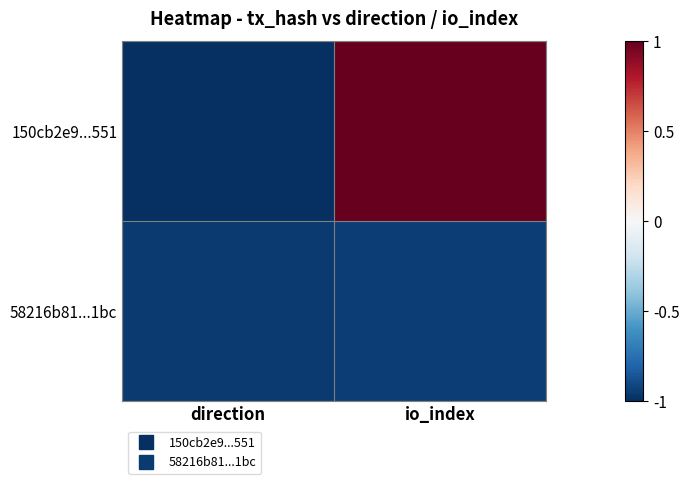

Reading left to right, list all the values displayed in this chart.

150cb2e9...551: direction=-1.0	io_index=1.0
58216b81...1bc: direction=-1.0	io_index=-0.9